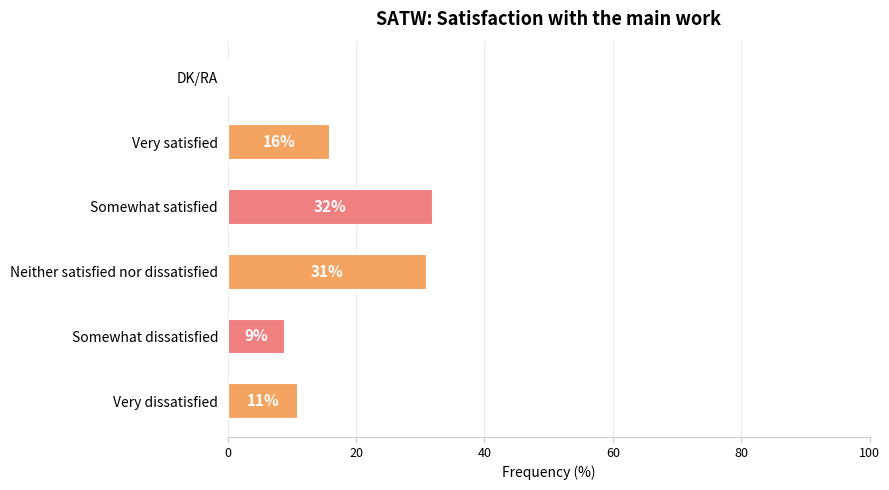

What is the change in value from Somewhat dissatisfied to Somewhat satisfied?

+23